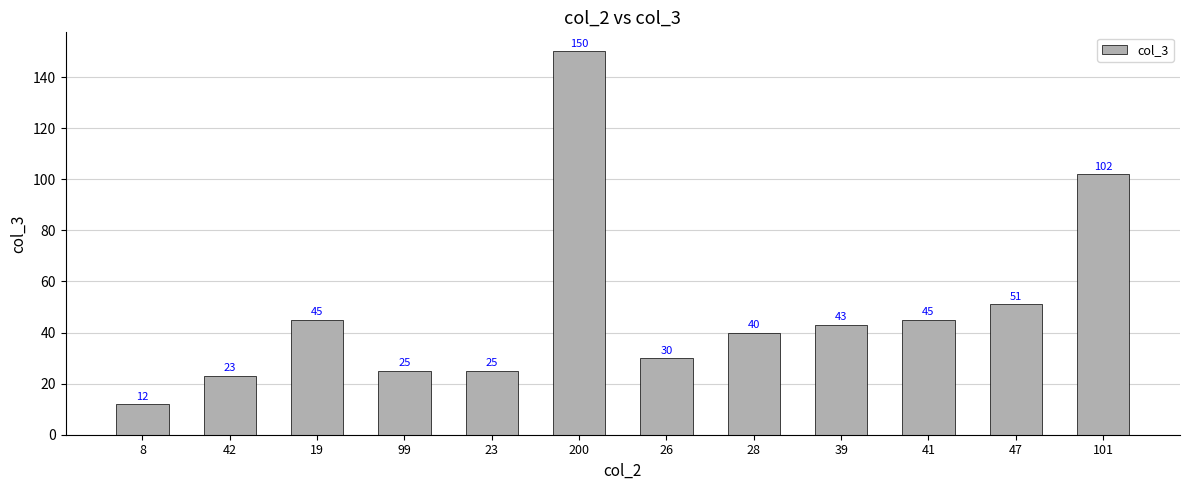

What is the difference between the values at 200 and 8?

138